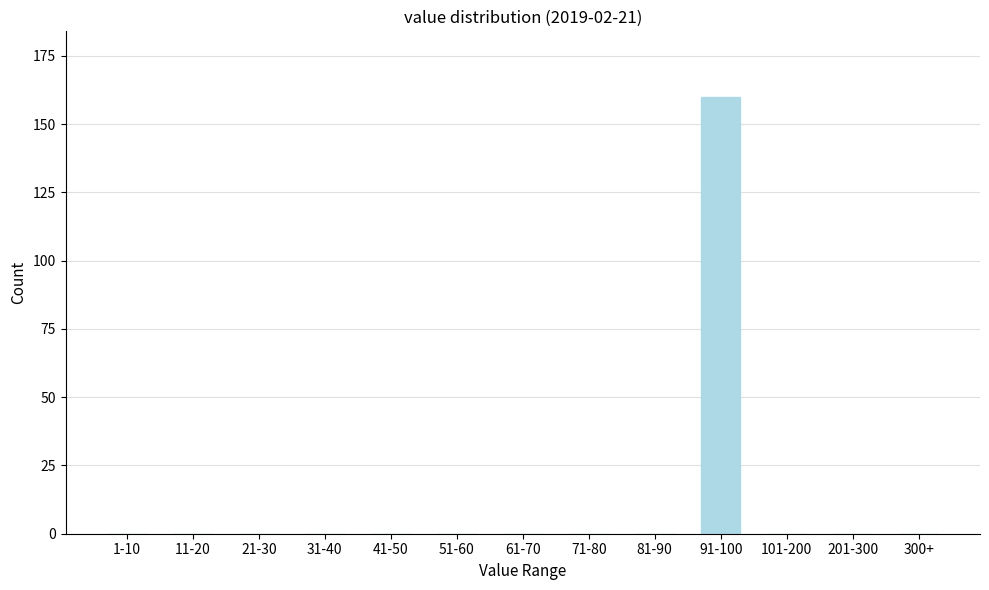

Reading left to right, extract all data points from this chart.

1-10=0	11-20=0	21-30=0	31-40=0	41-50=0	51-60=0	61-70=0	71-80=0	81-90=0	91-100=160	101-200=0	201-300=0	300+=0